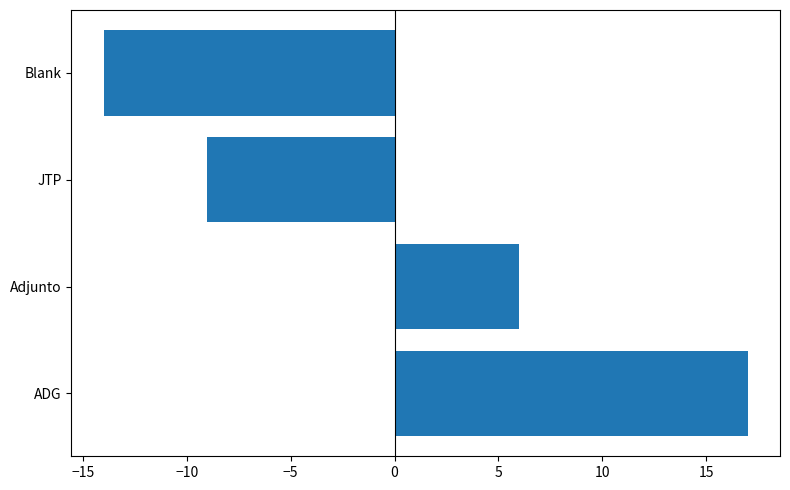

At which label is the value closest to 1?

Adjunto